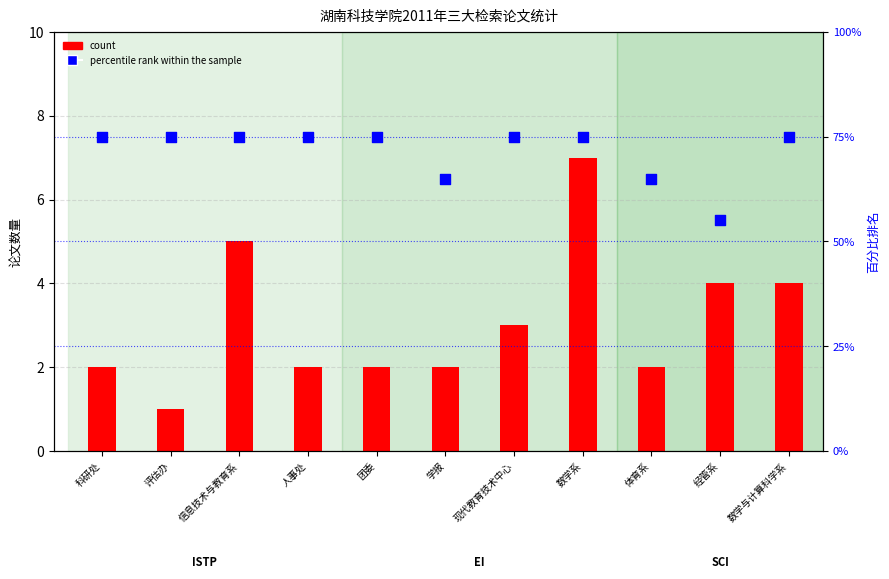

Which series has the largest total across all categories?

percentile rank within the sample